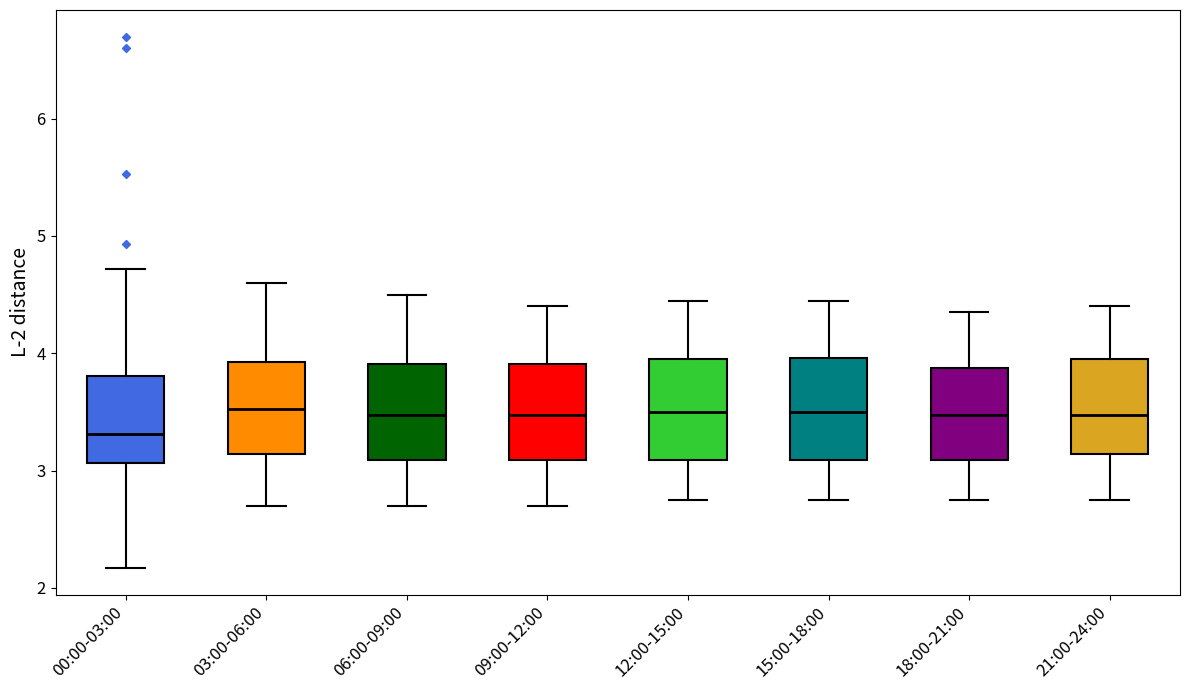

Which box has the lowest median line?

00:00-03:00